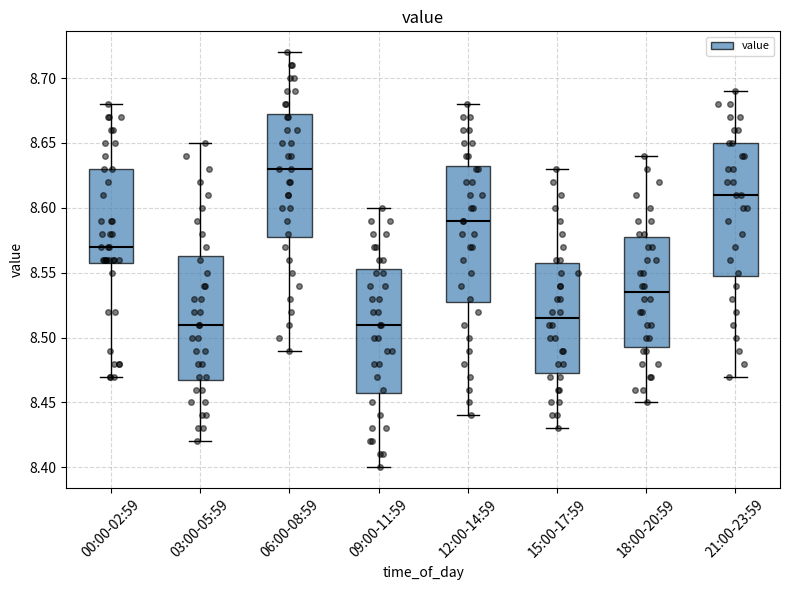

Which box's median line is the highest?

06:00-08:59